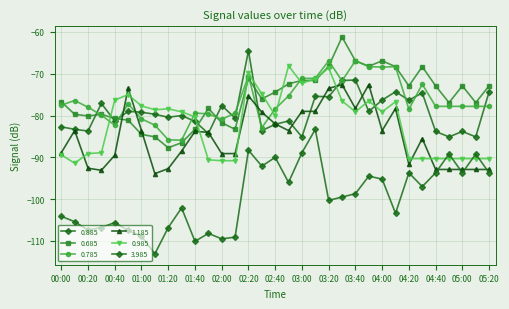

What is the difference between the maximum and second lowest values in the 0.985 series?

22.7